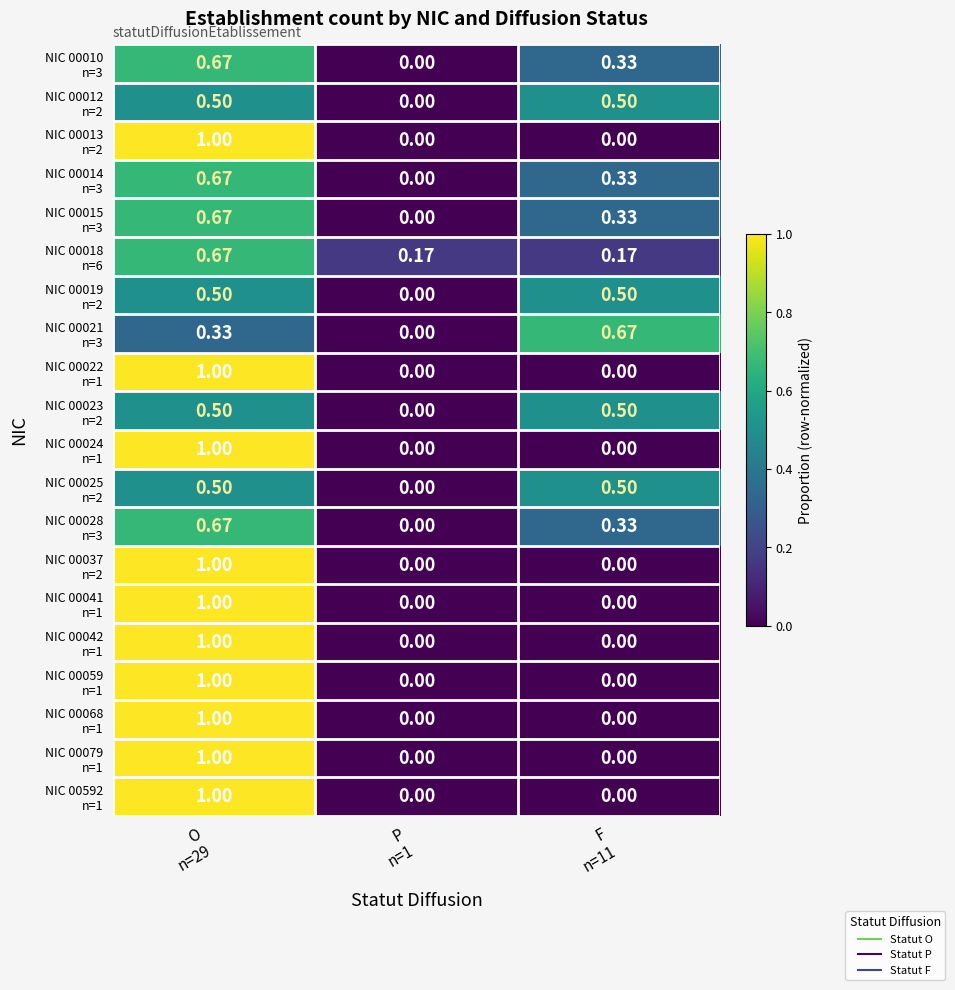

Count the number of data series in this chart.

20